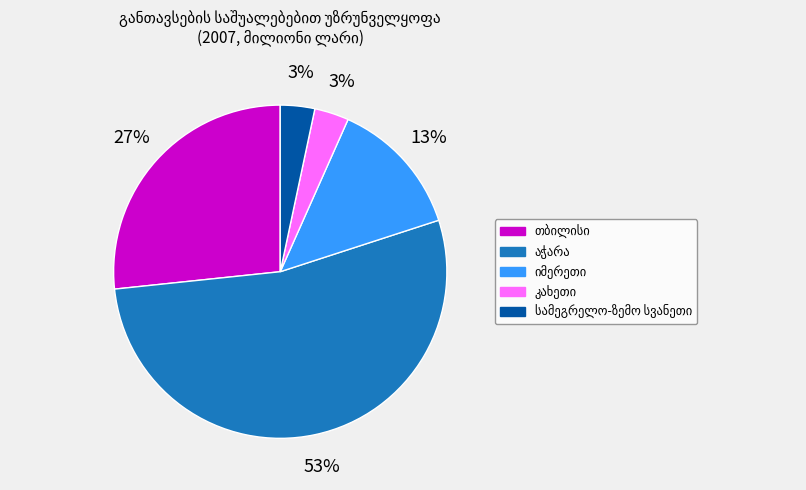

Is there any slice that represents more than half of the pie?

Yes